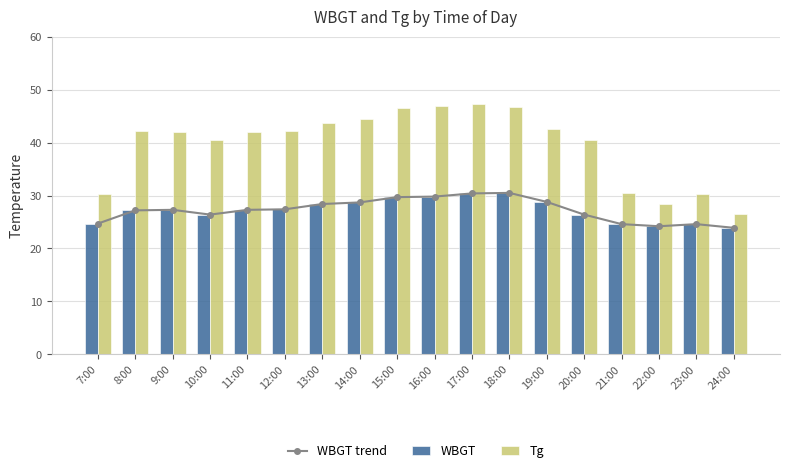

Which series has the largest total across all categories?

Tg